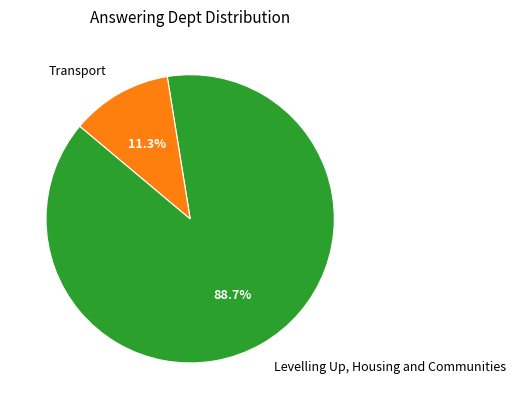

To the nearest percent, what is the combined percentage of Levelling Up, Housing and Communities and Transport?

100%